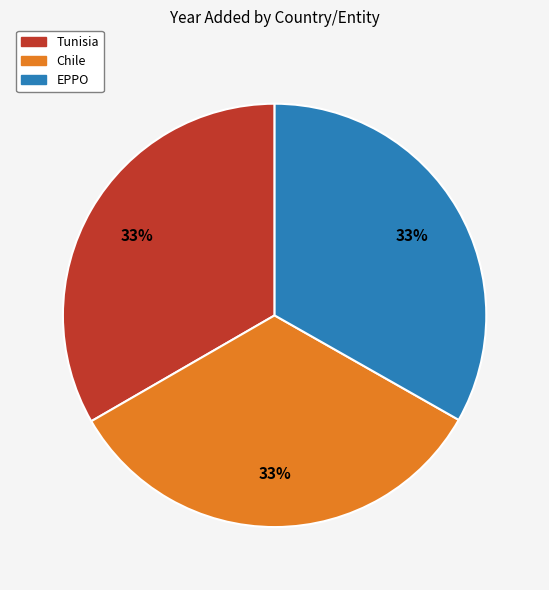

Does Chile represent more than half of the total?

No